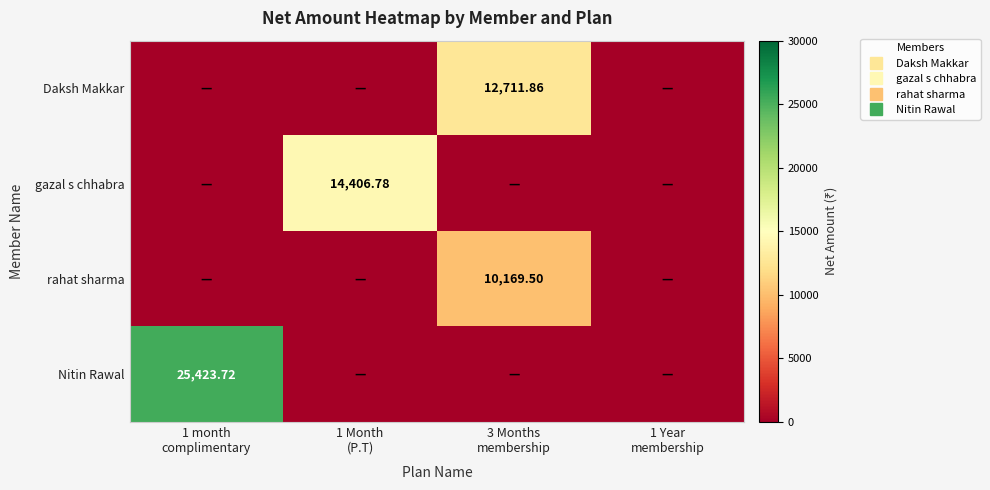

What is the sum of all Daksh Makkar values?

12711.9